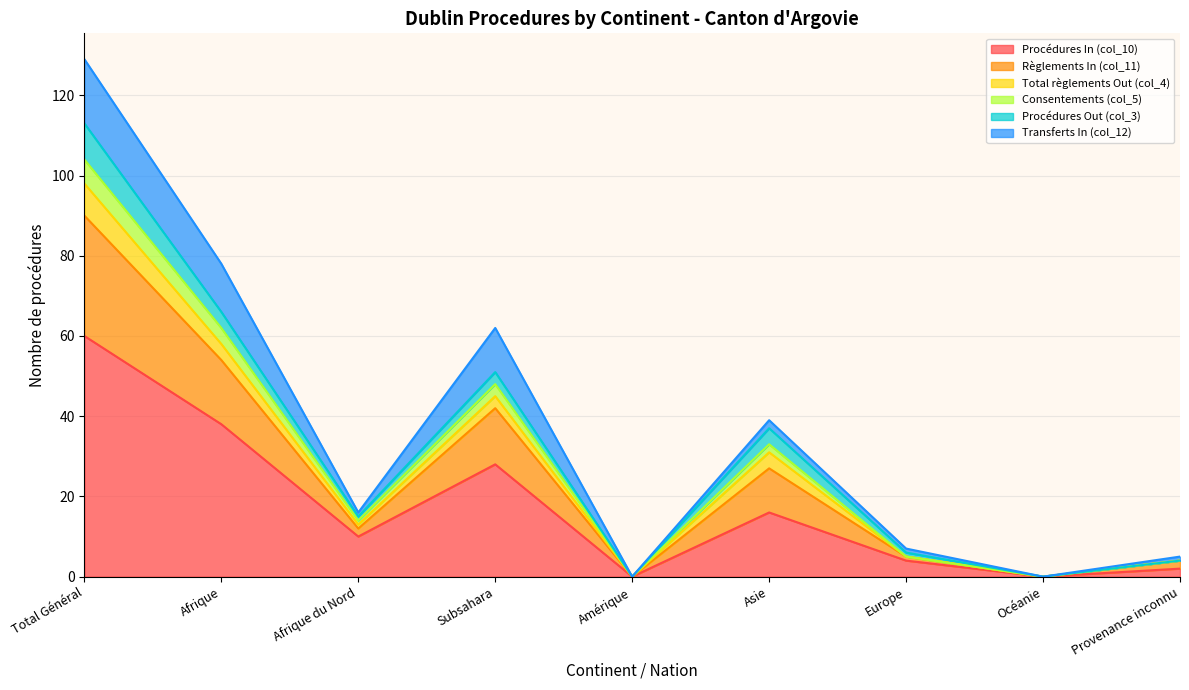

Rank the categories by Règlements In (col_11) value from lowest to highest.

Amérique, Océanie, Provenance inconnu, Europe, Afrique du Nord, Asie, Subsahara, Afrique, Total Général